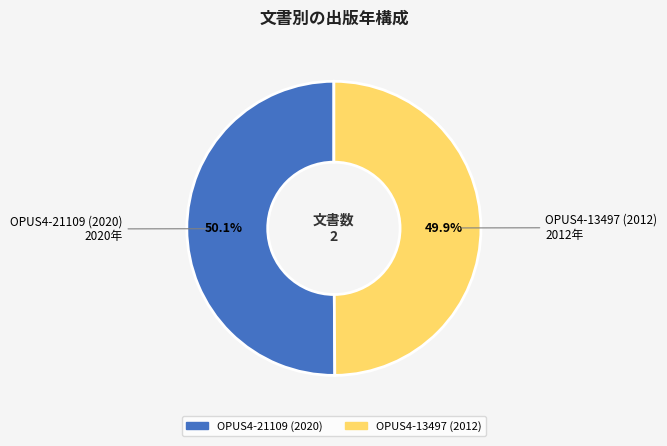

True or false: OPUS4-13497 (2012) accounts for 43% of the total.

False